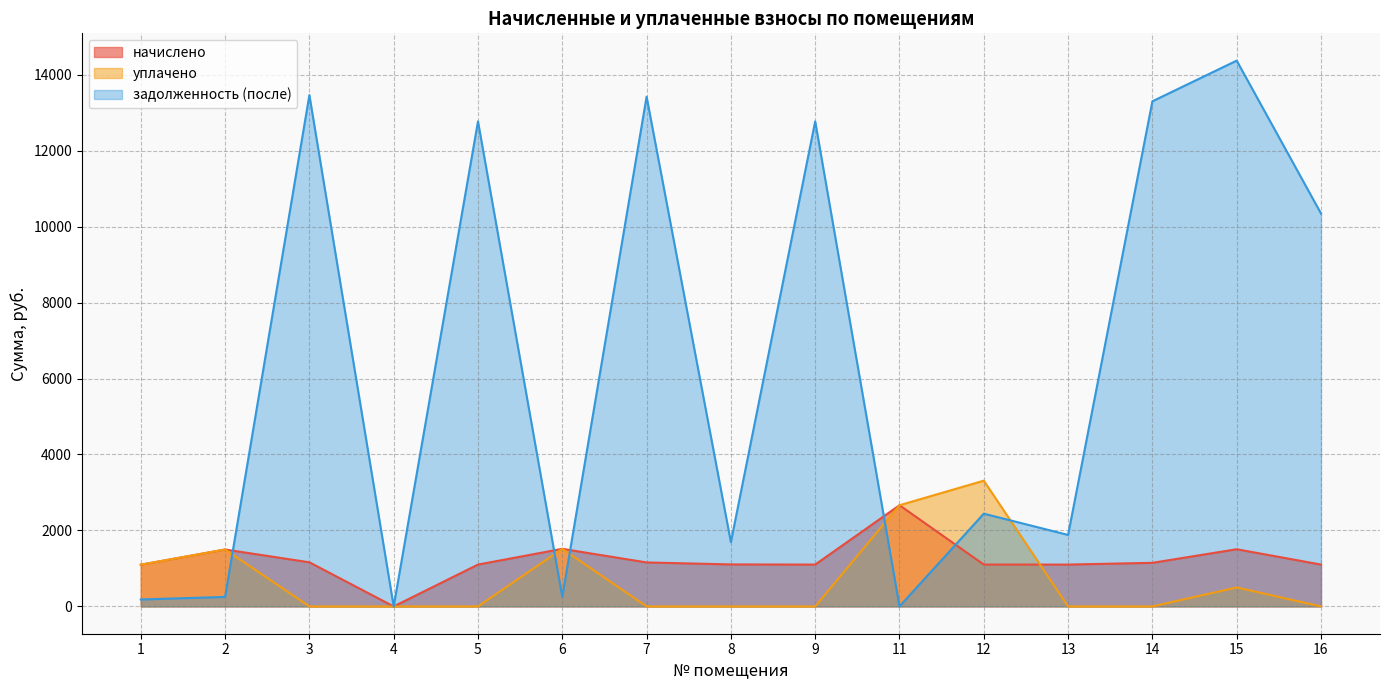

At which label is задолженность (после) closest to 7184?

16